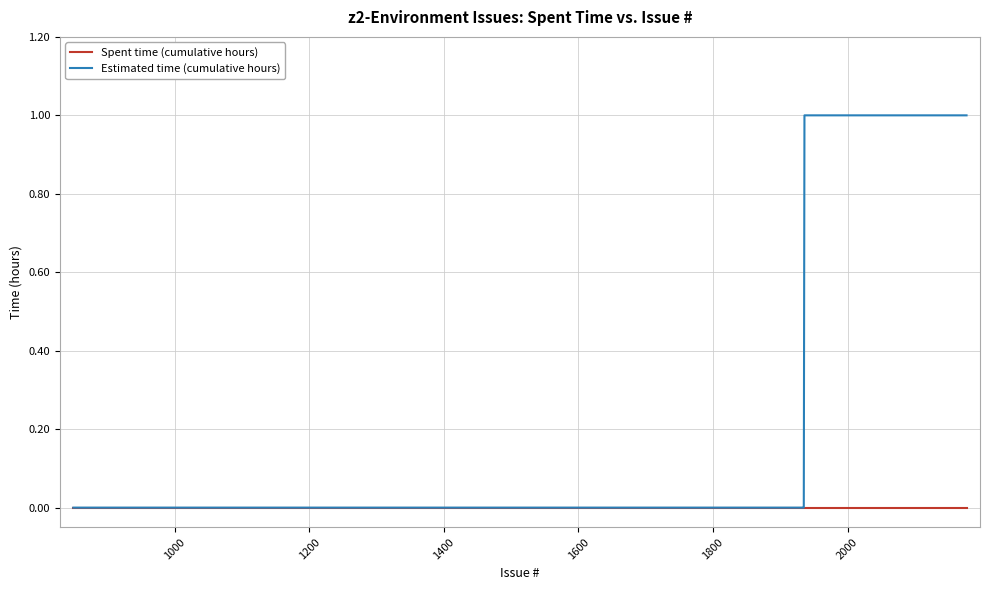

Which series has the largest total across all categories?

Estimated time (cumulative hours)